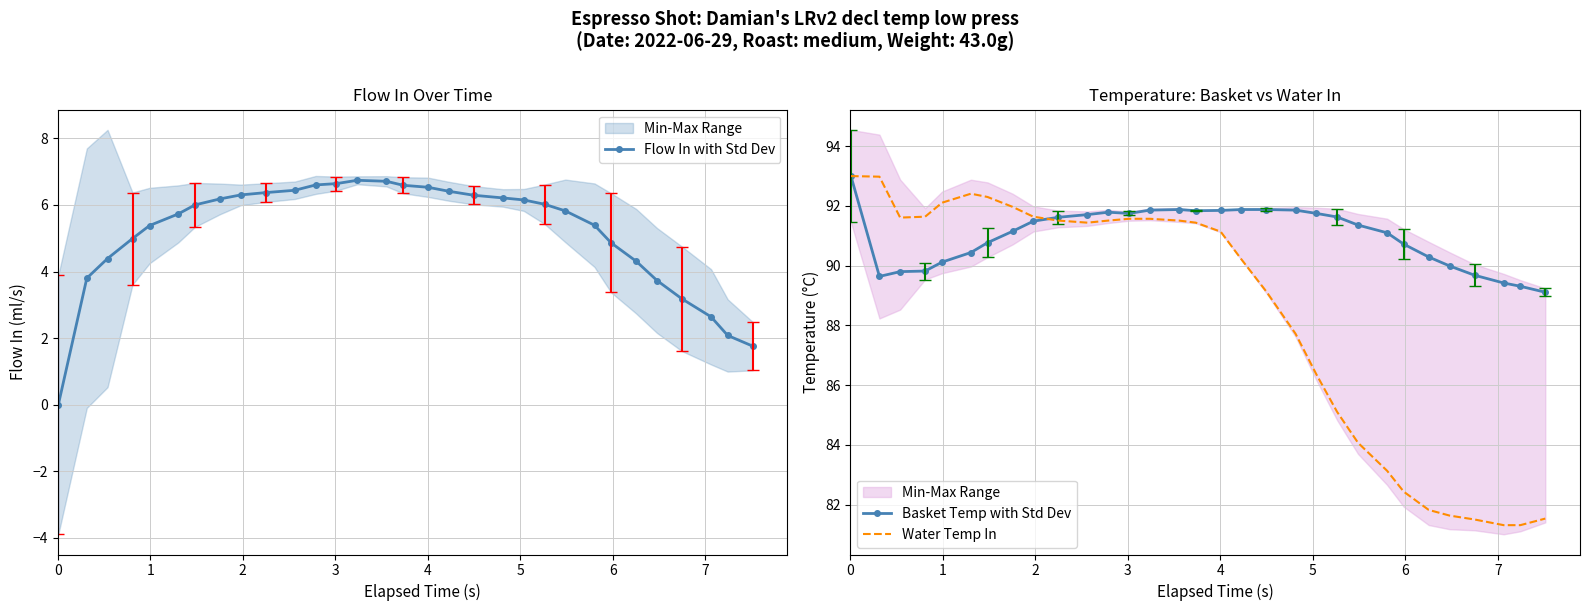

What is the minimum value for Basket Temp with Std Dev?

89.1